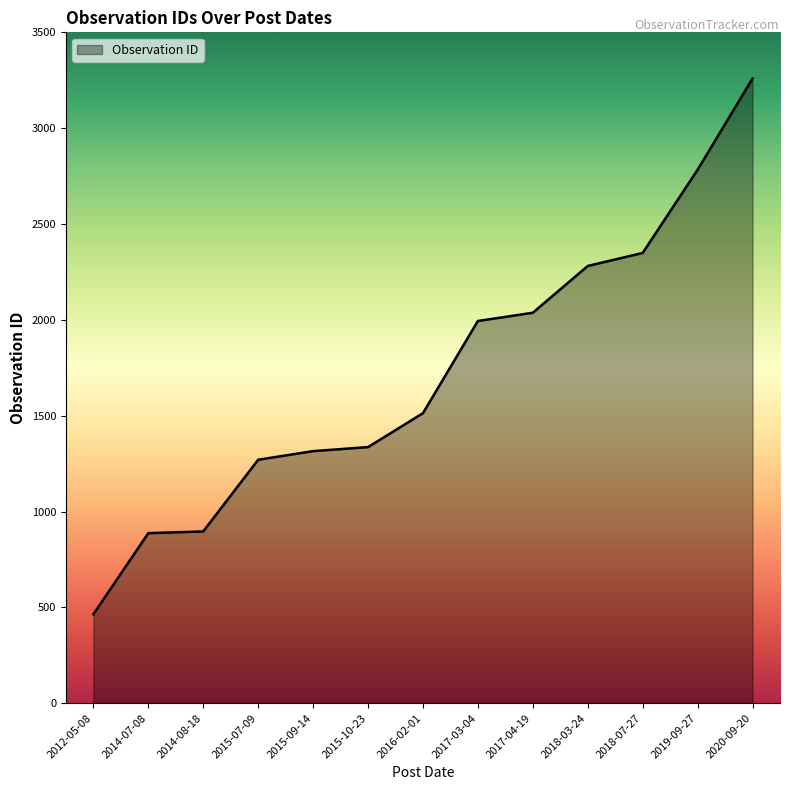

What is the change in value from 2015-10-23 to 2020-09-20?

+1923